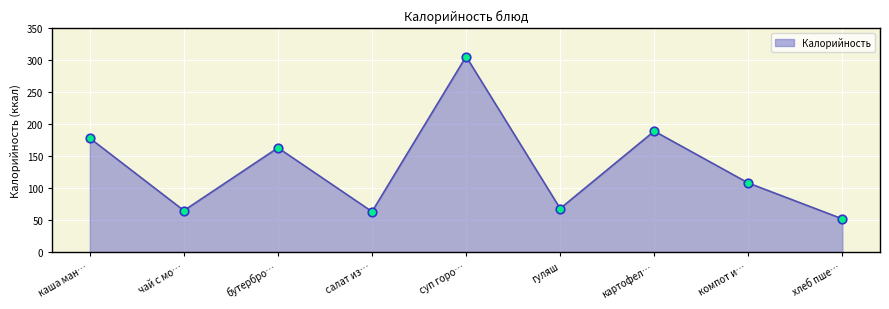

What is the change in value from чай с мо… to компот и…?

+43.0